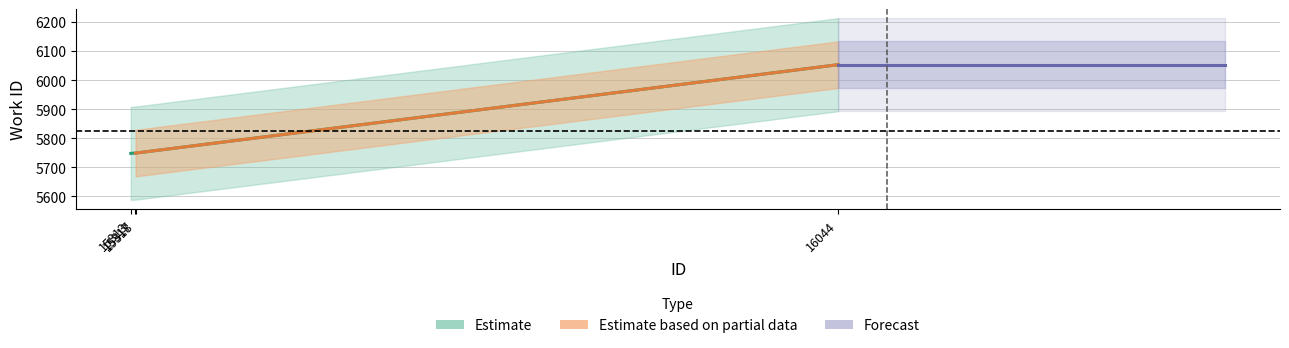

What is the difference between the maximum and minimum values?

305